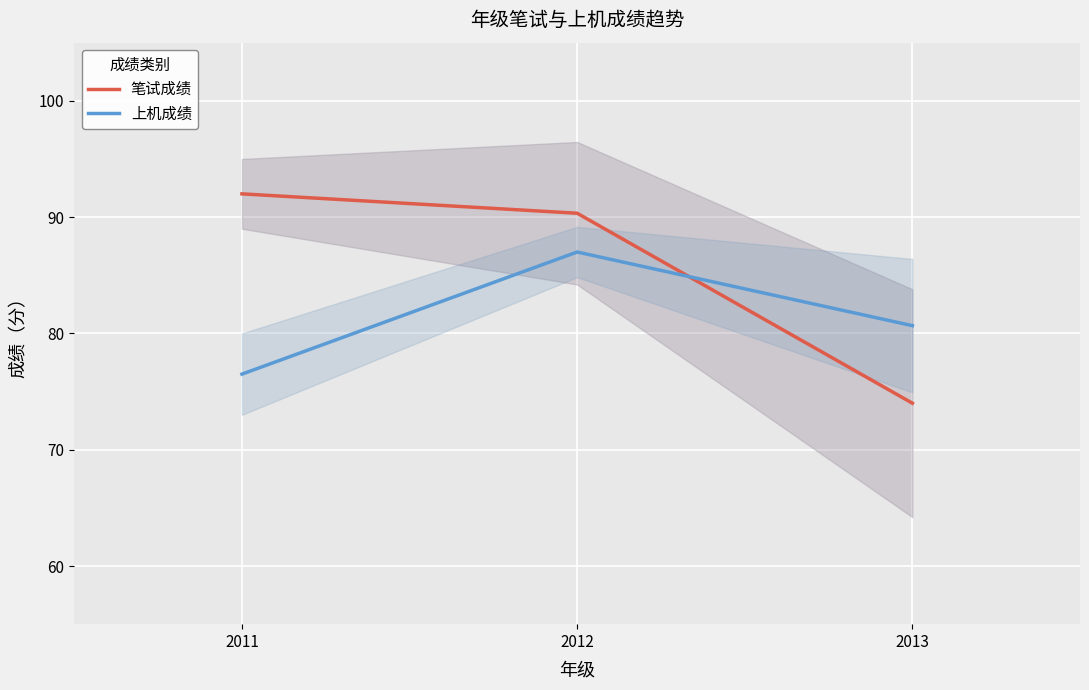

At 2012, list the series in order from largest to smallest.

笔试成绩, 上机成绩